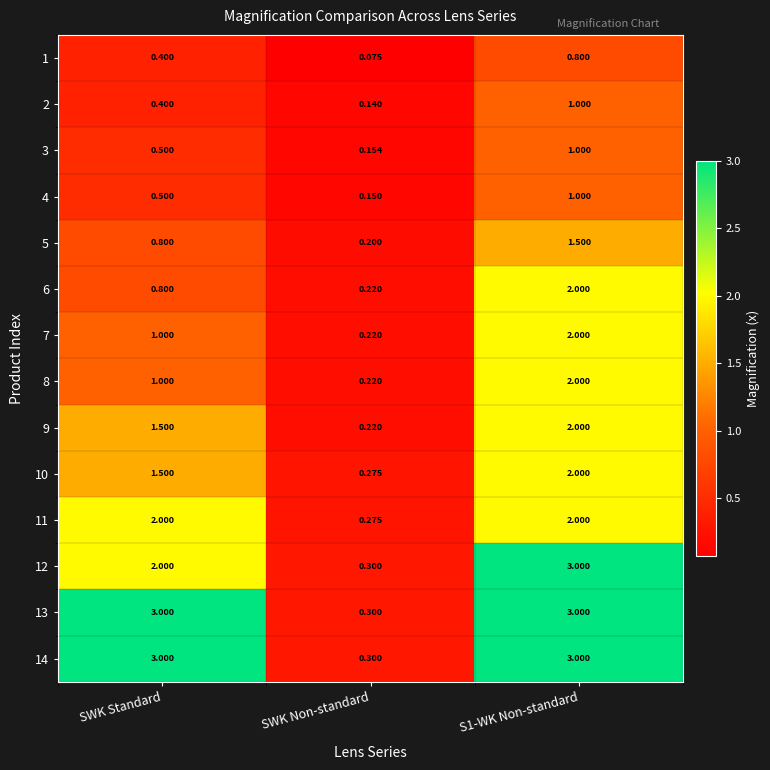

Is the value of 3 at S1-WK Non-standard greater than the value of 9 at S1-WK Non-standard?

No